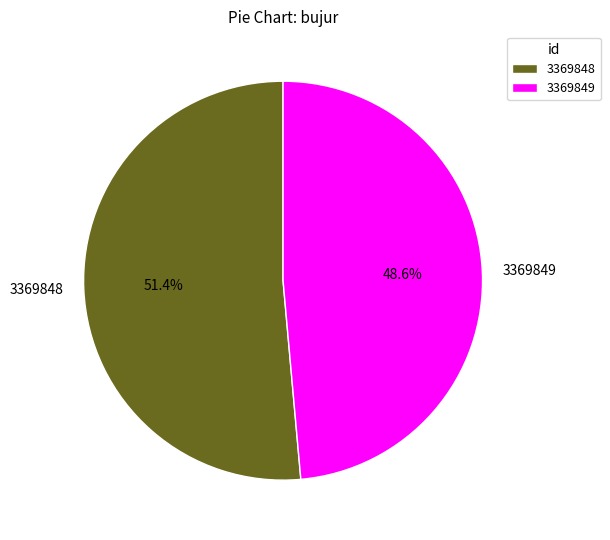

Count the number of slices in the pie.

2